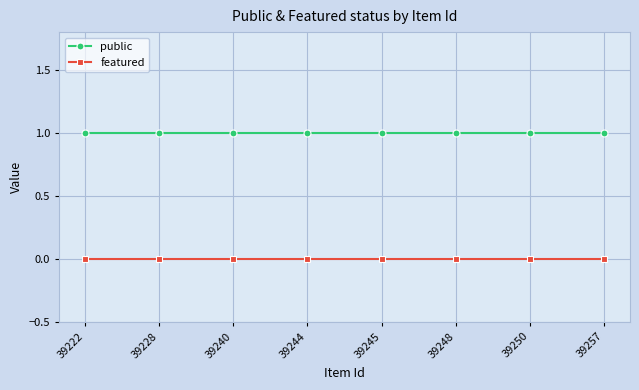

At 39228, list the series in order from smallest to largest.

featured, public